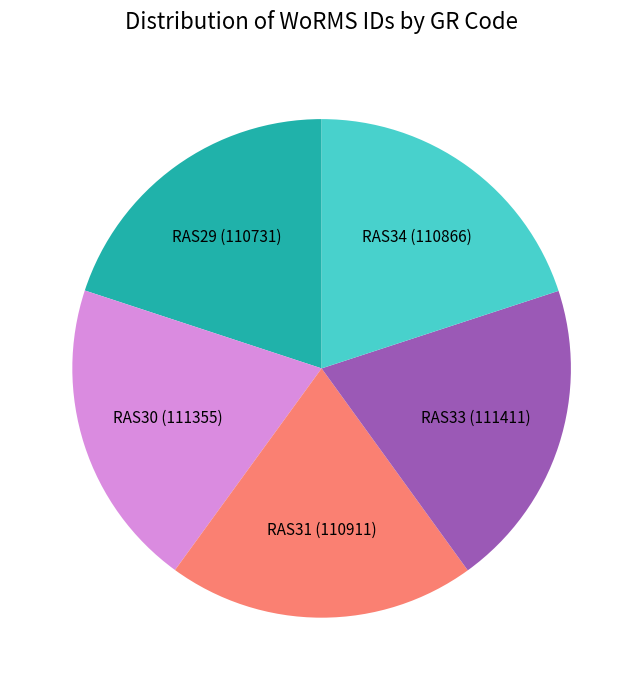

Does any single category account for the majority?

No